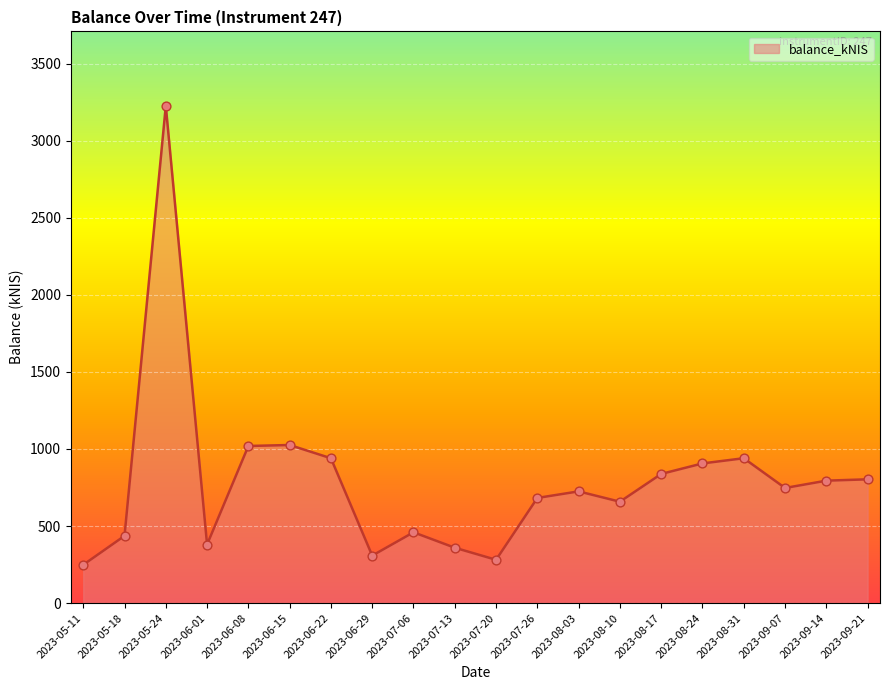

Between 2023-06-01 and 2023-06-22, which is larger?

2023-06-22